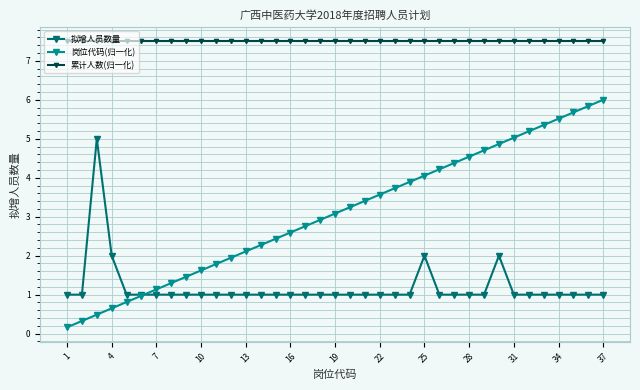

List the series in order of their overall mean, lowest first.

拟增人员数量, 岗位代码(归一化), 累计人数(归一化)